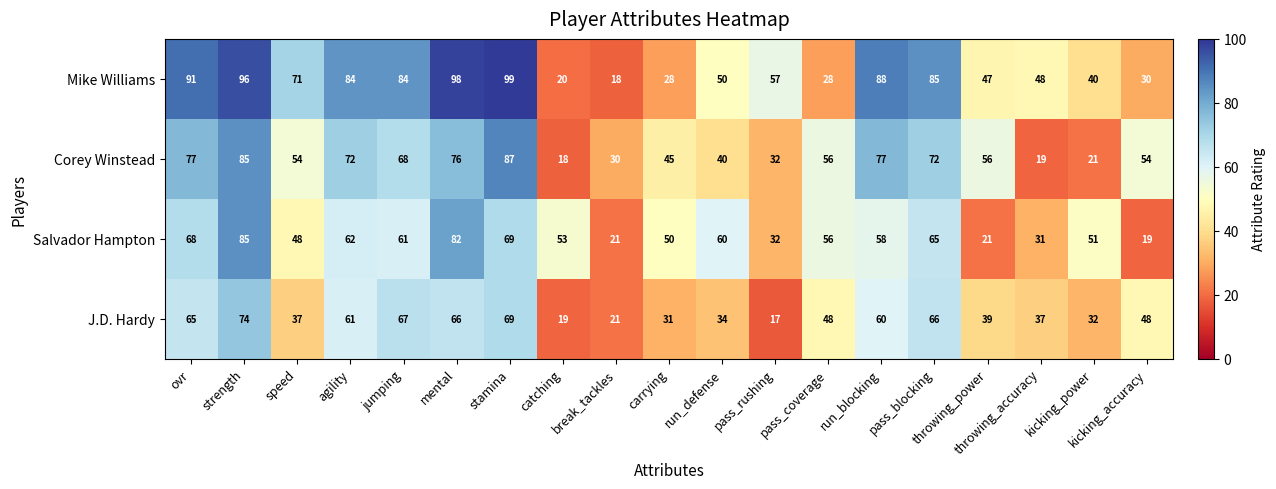

How many categories are shown in the chart?

19